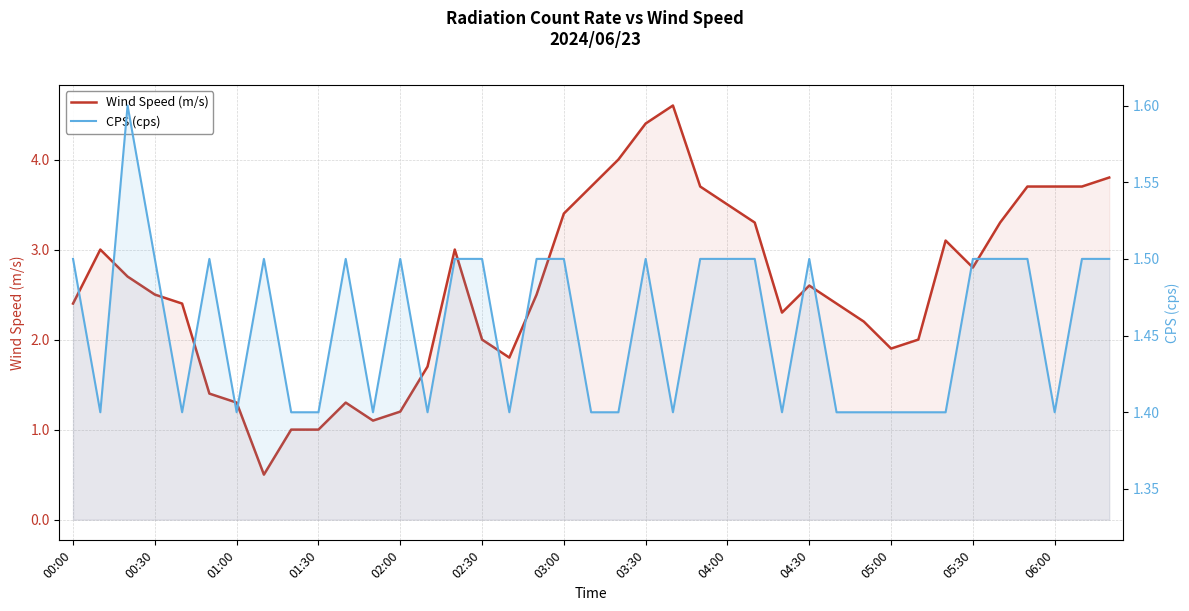

Which series changed the most between 03:00 and 34?

Wind Speed (m/s)